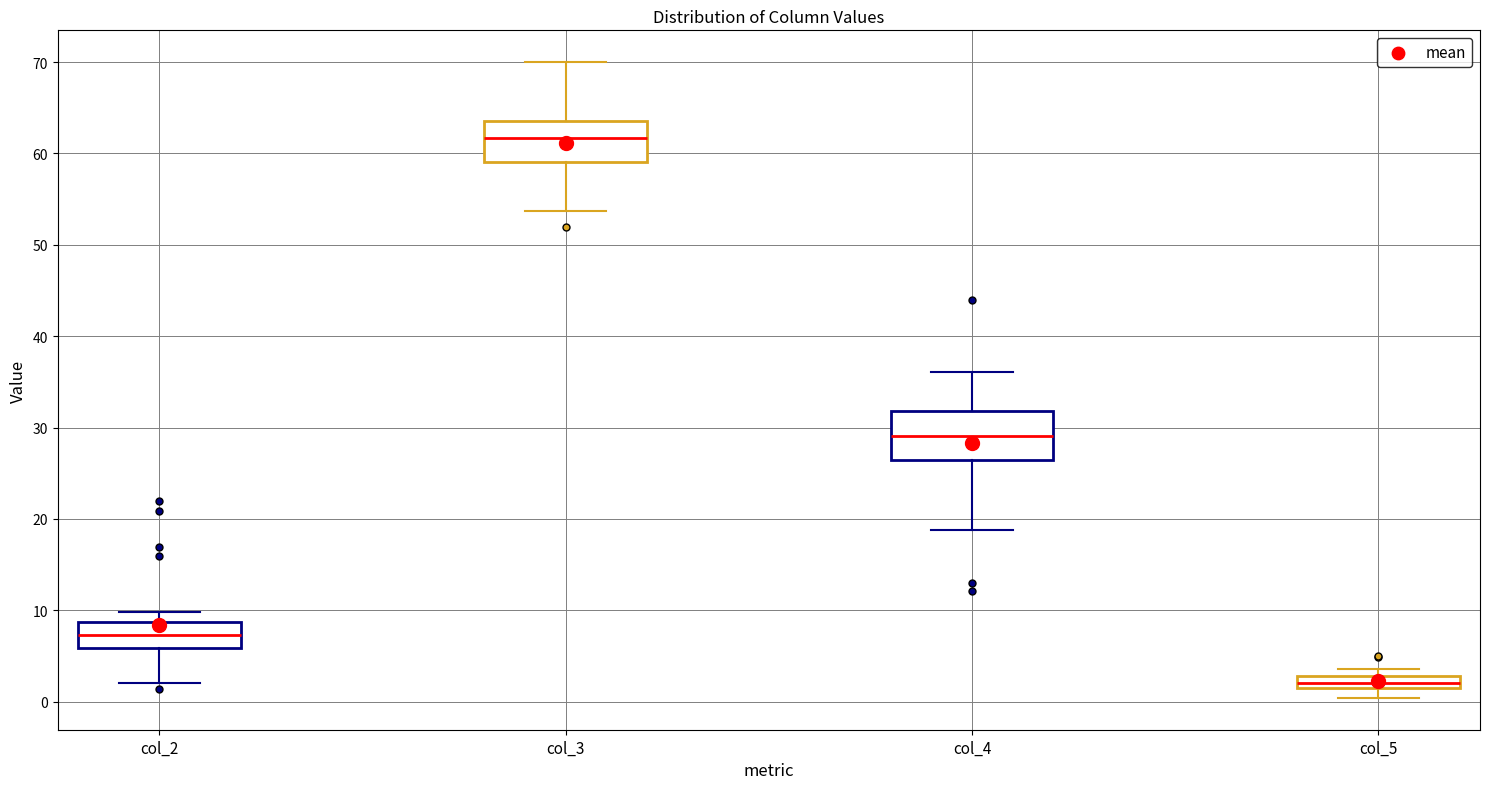

Which box has the highest median line?

col_3